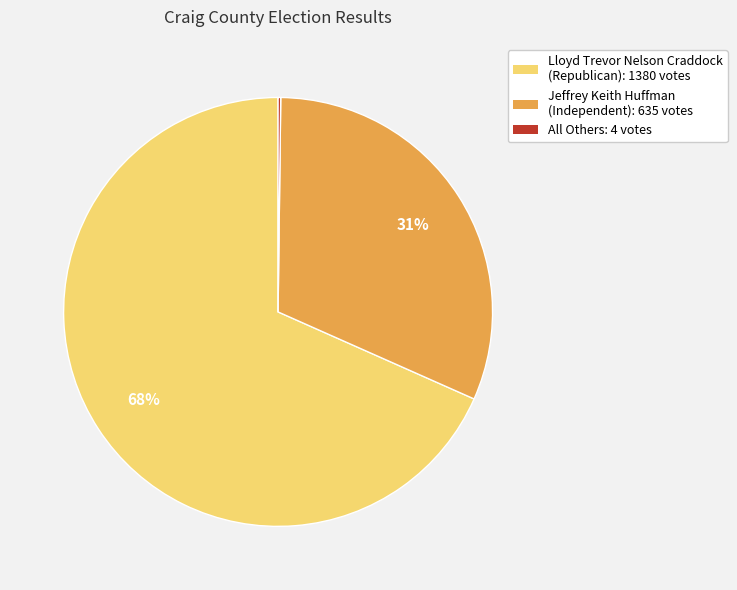

Does any single category account for the majority?

Yes